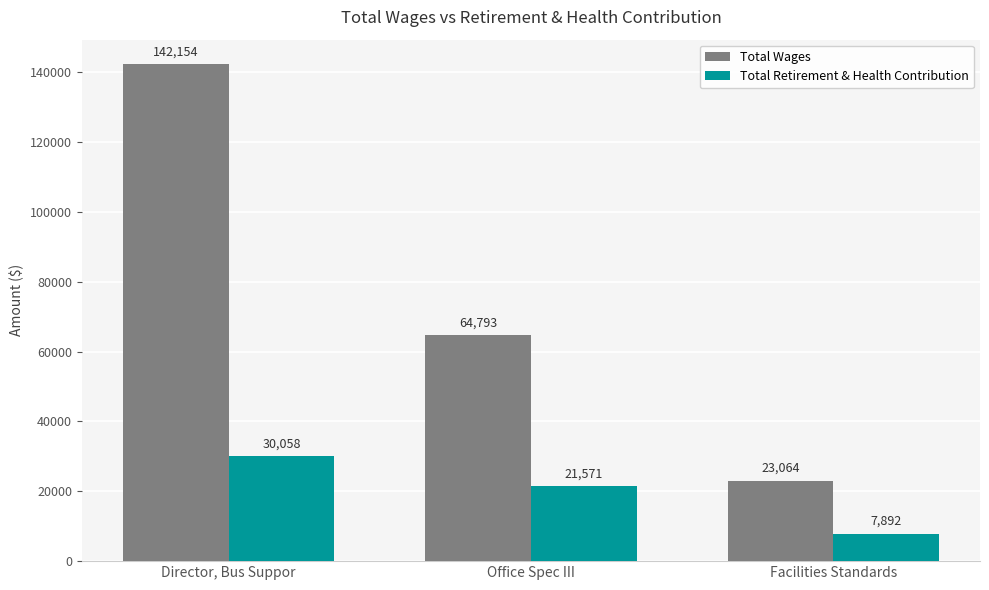

Count the number of categories in the chart.

3